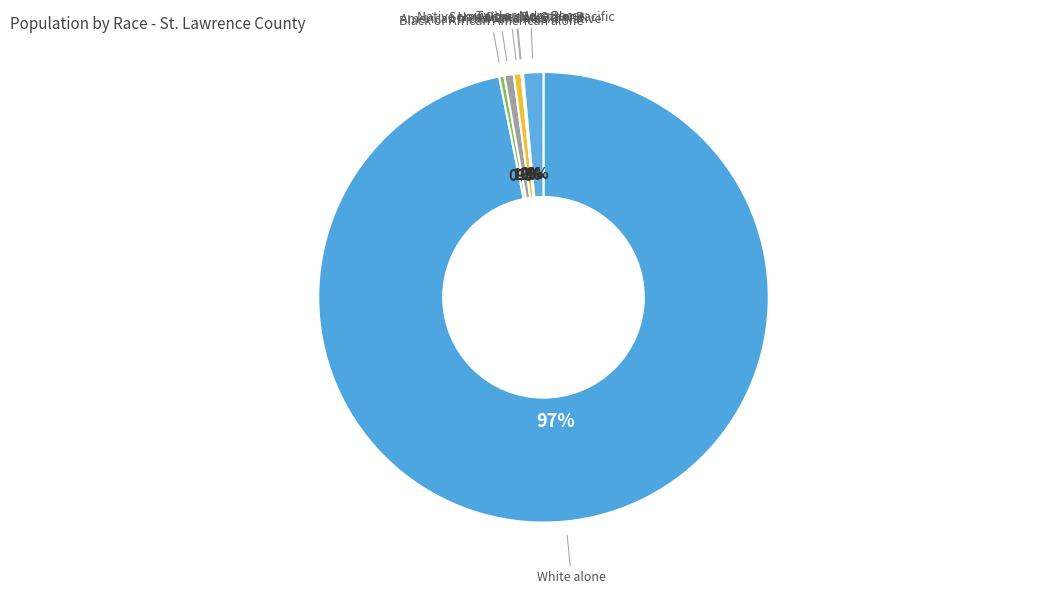

Count the number of slices in the pie.

7